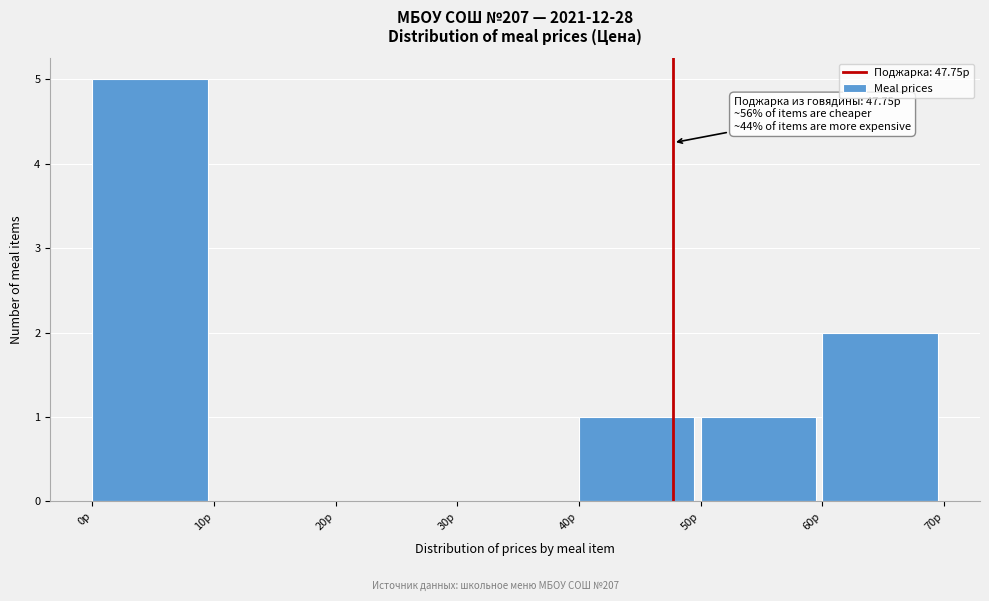

Over which range of the x-axis is the bar tallest?

0 to 10